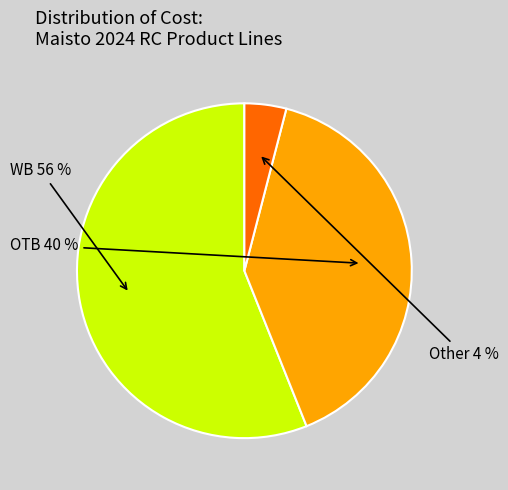

Does any single category account for the majority?

Yes